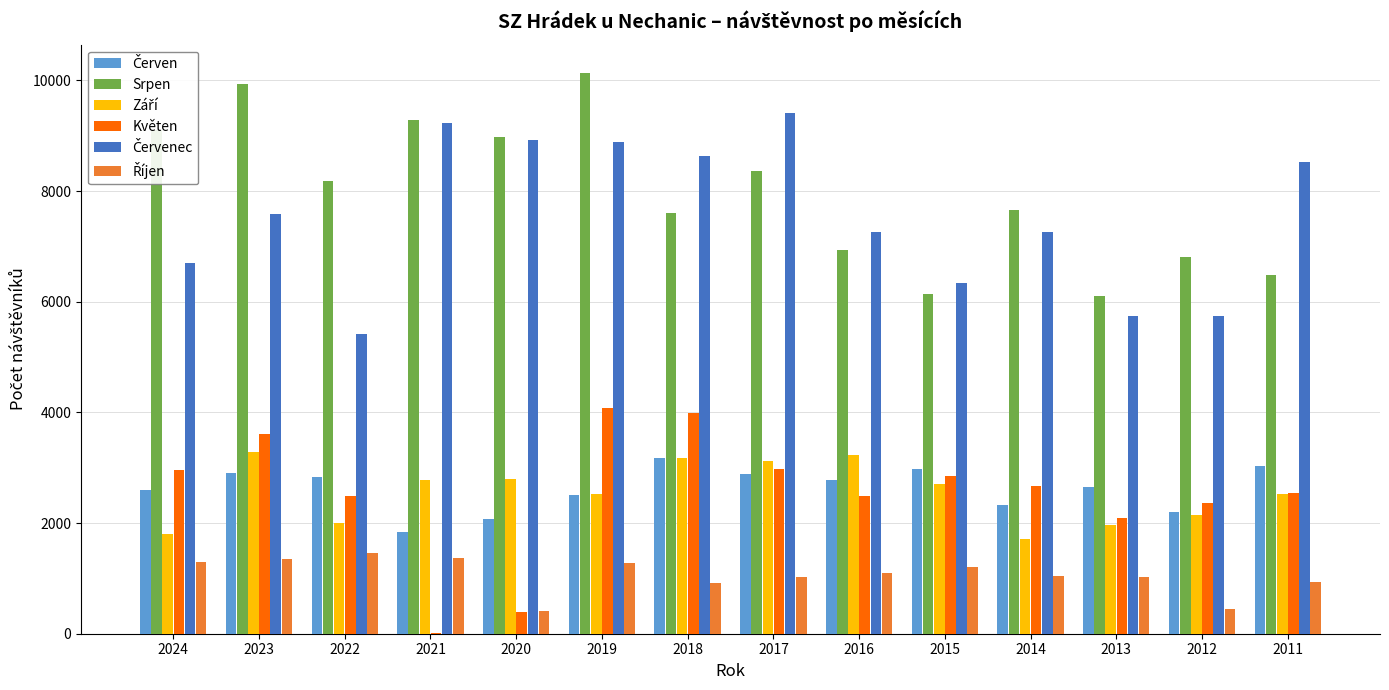

What is the greatest value displayed?

10139